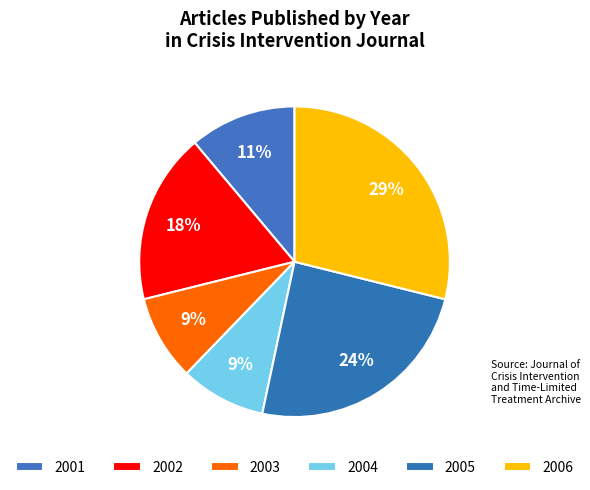

The 2002 slice represents 18% of the pie. True or false?

True